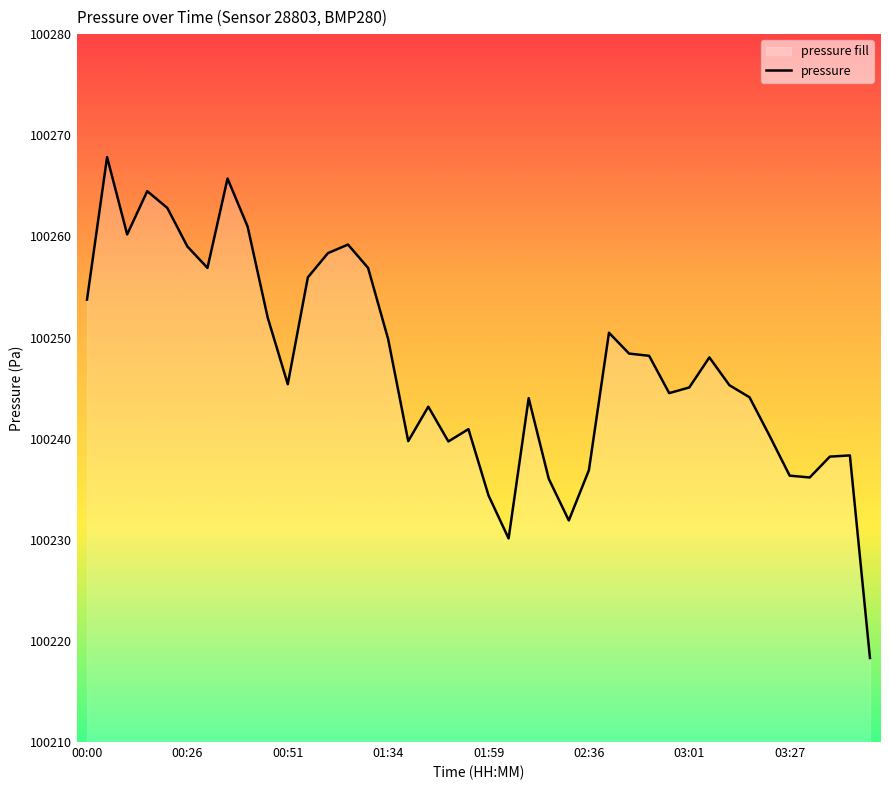

What is the label of the 11th point from the right?

02:56